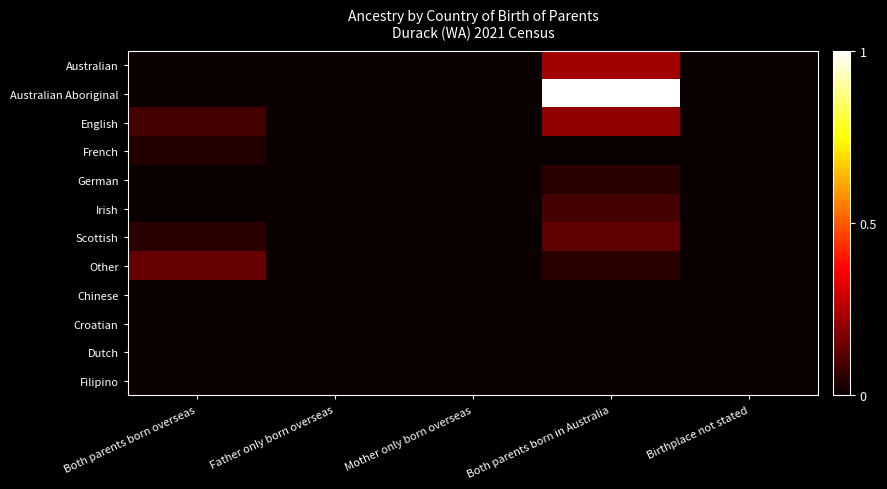

What is the total value across all series at Both parents born overseas?

25